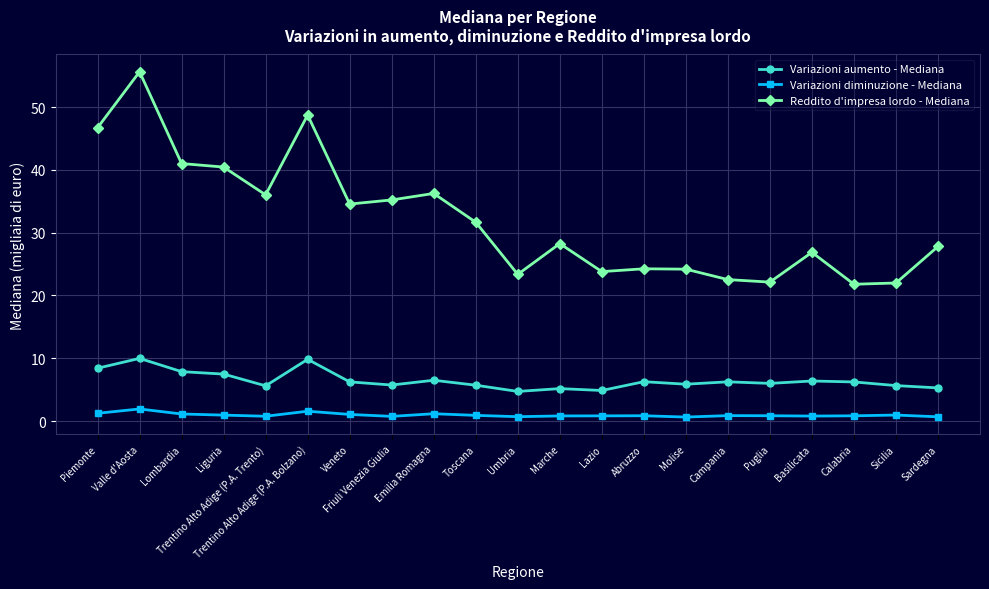

True or false: Variazioni aumento - Mediana and Reddito d'impresa lordo - Mediana cross at least once.

False